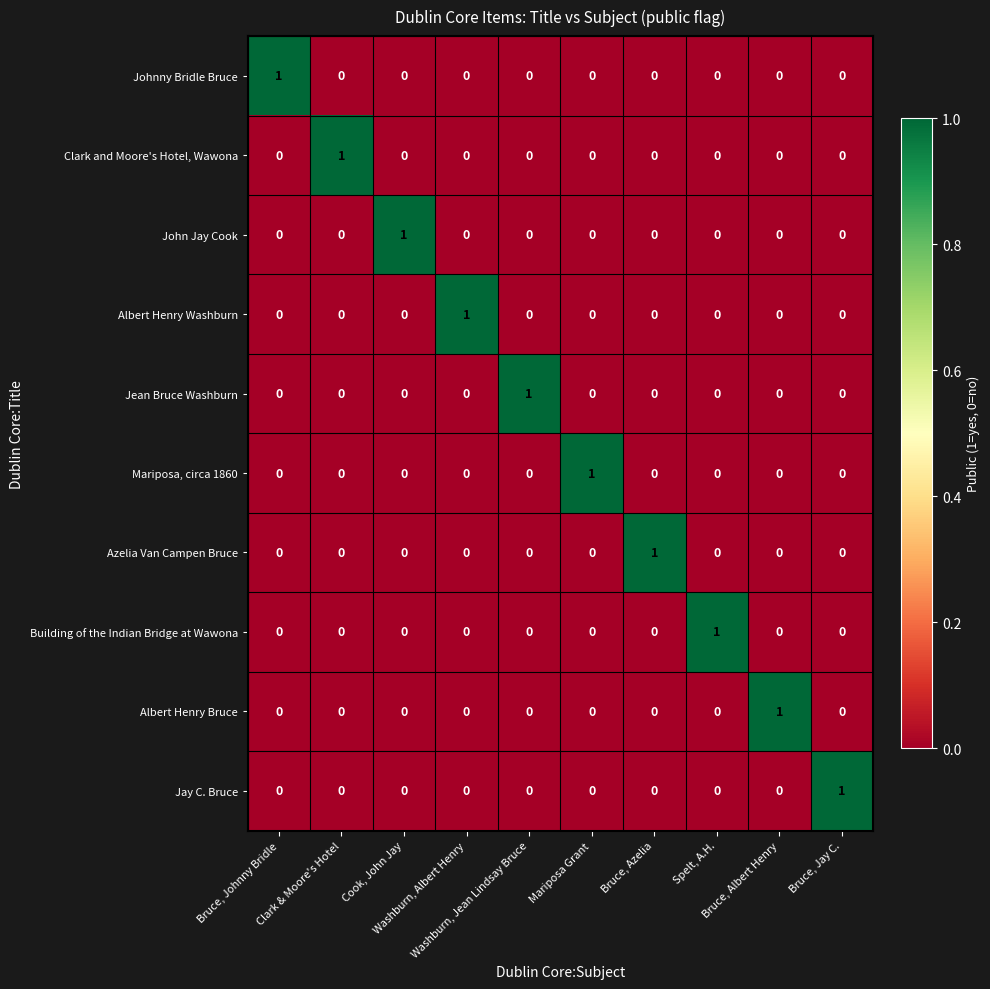

At how many categories does at least one series exceed 0?

10